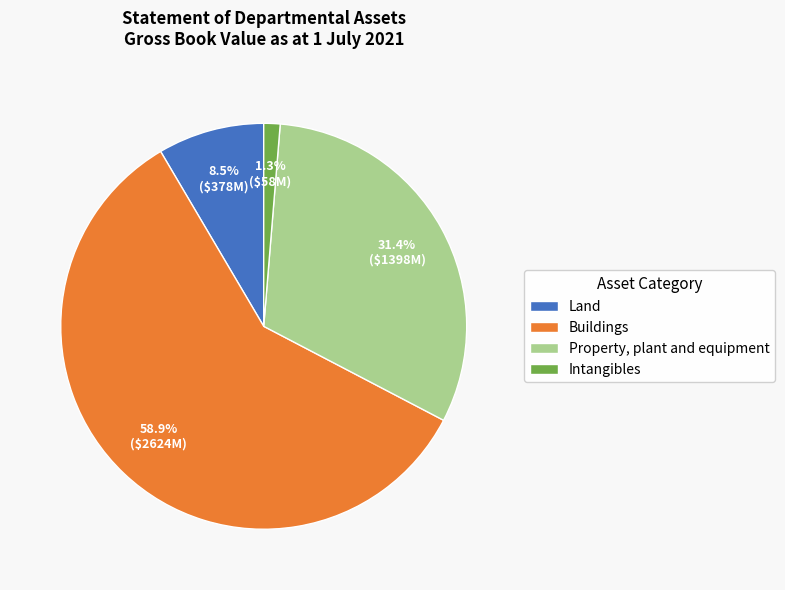

Do Land and Buildings together represent more than half of the pie?

Yes